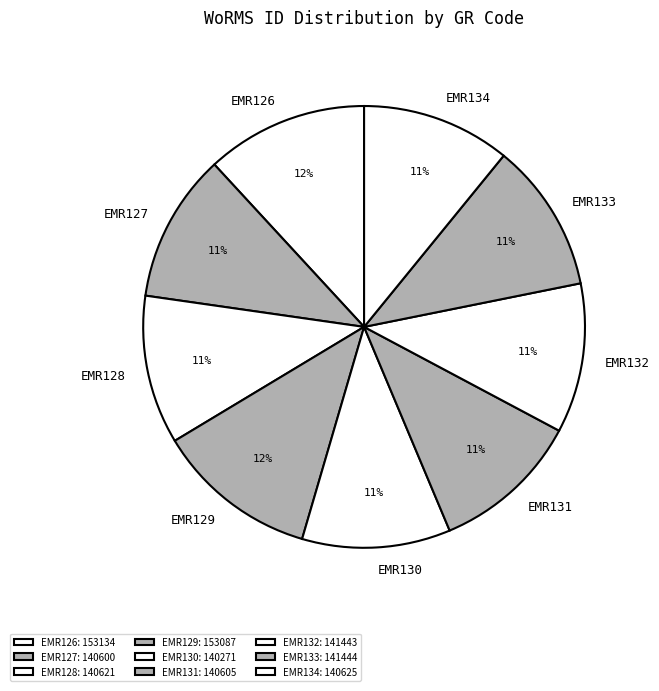

Do EMR134 and EMR127 together represent more than half of the pie?

No